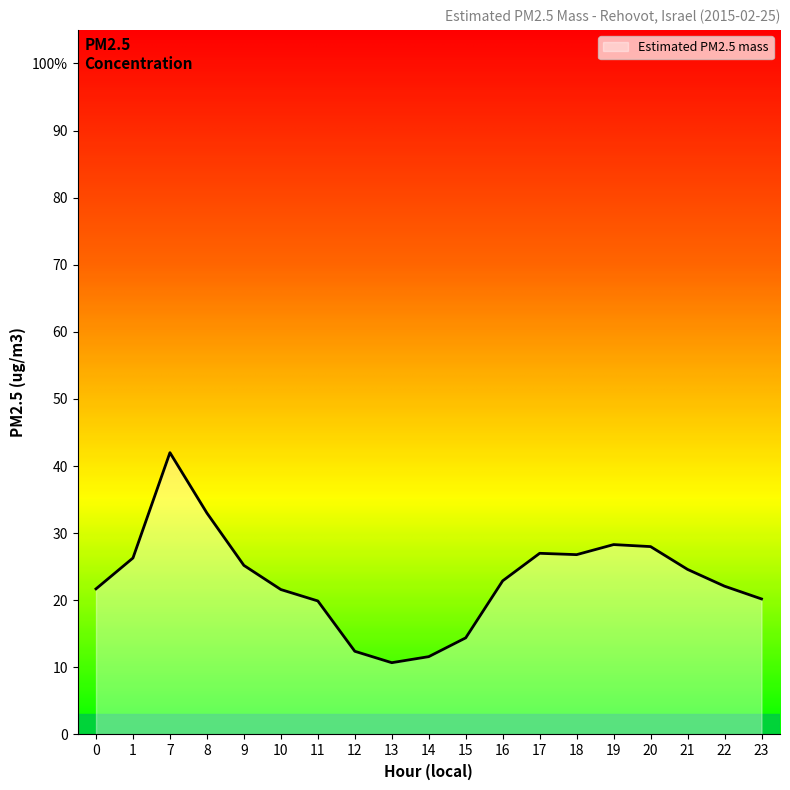

Between 20 and 14, which is larger?

20